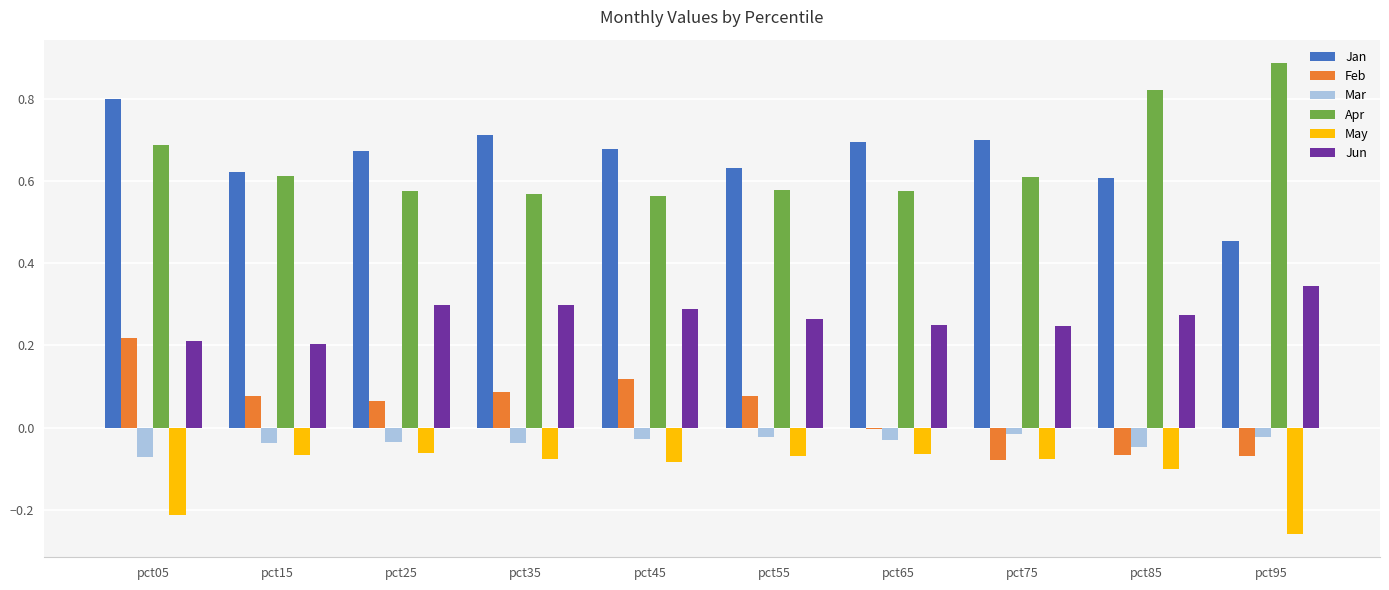

Does the chart contain stacked bars?

No